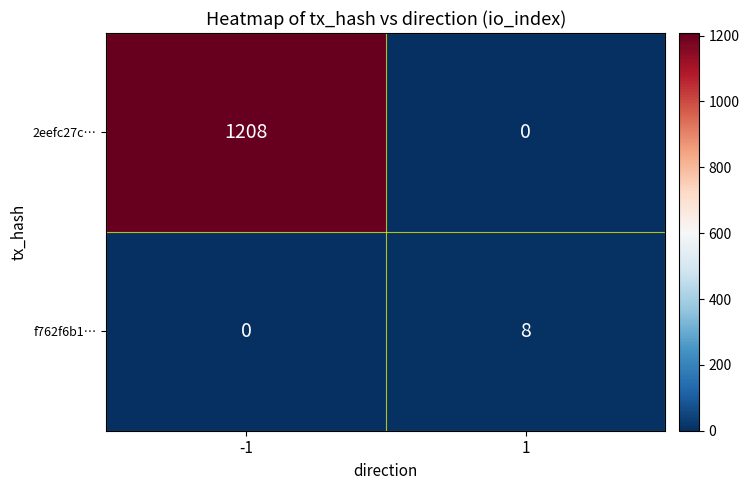

What is the average value of the 2eefc27c… series?

604